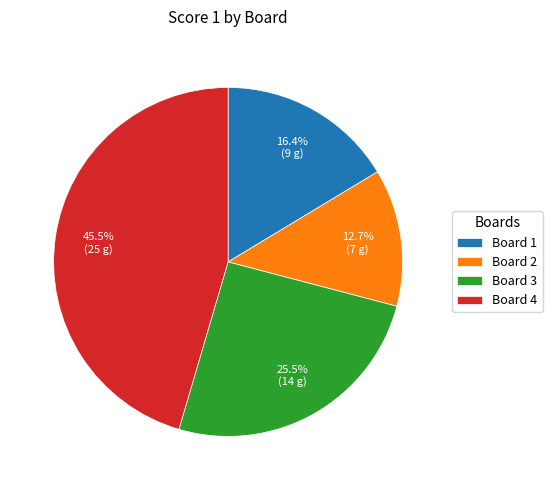

Which slice is the smallest?

Board 2